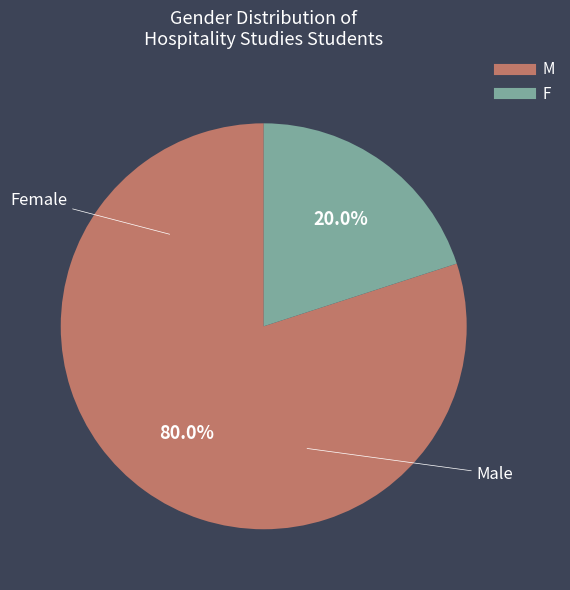

Rank the categories by value from lowest to highest.

F, M